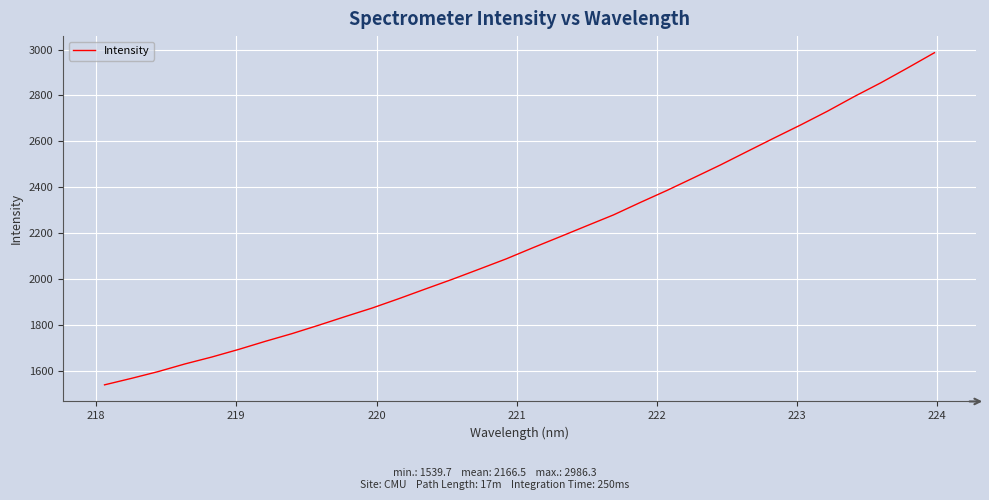

How many categories are shown in the chart?

32